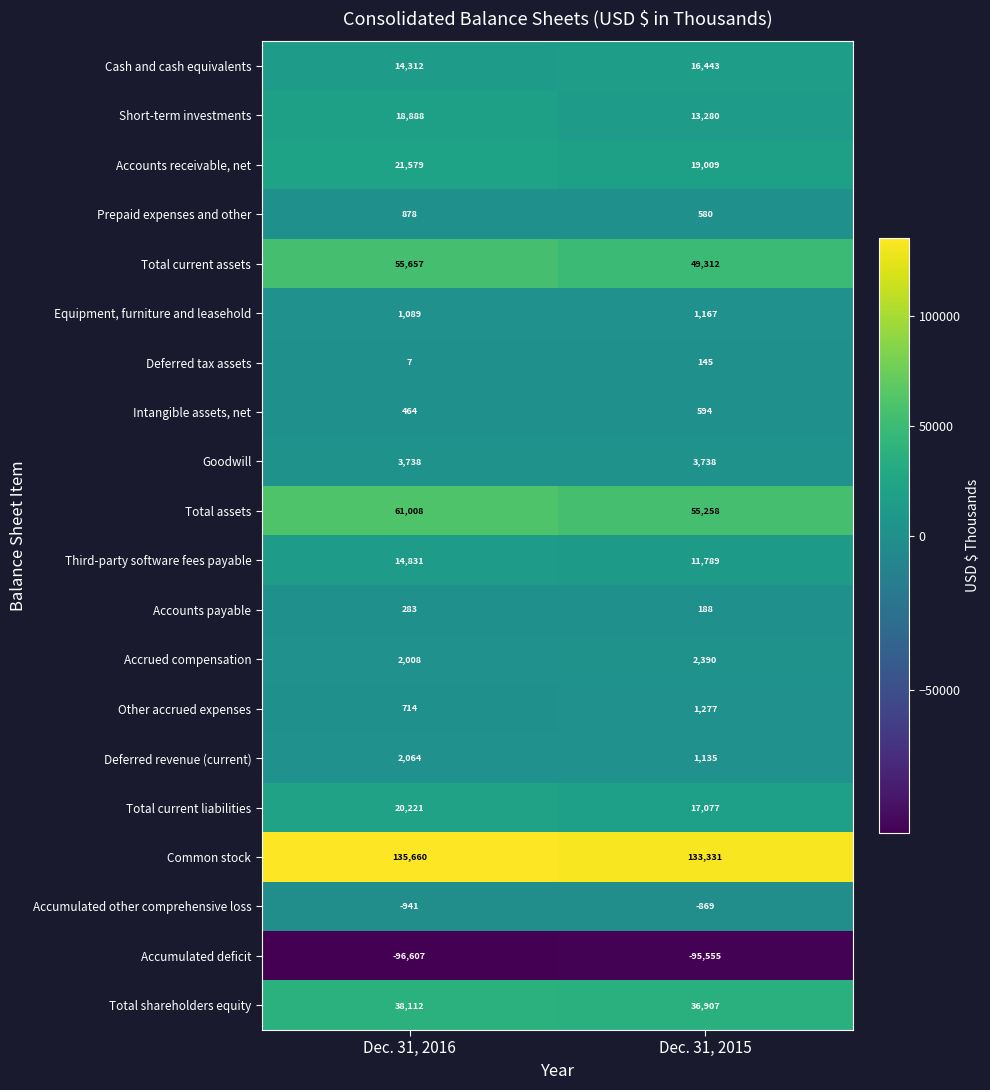

What is the sum of all Common stock values?

268991